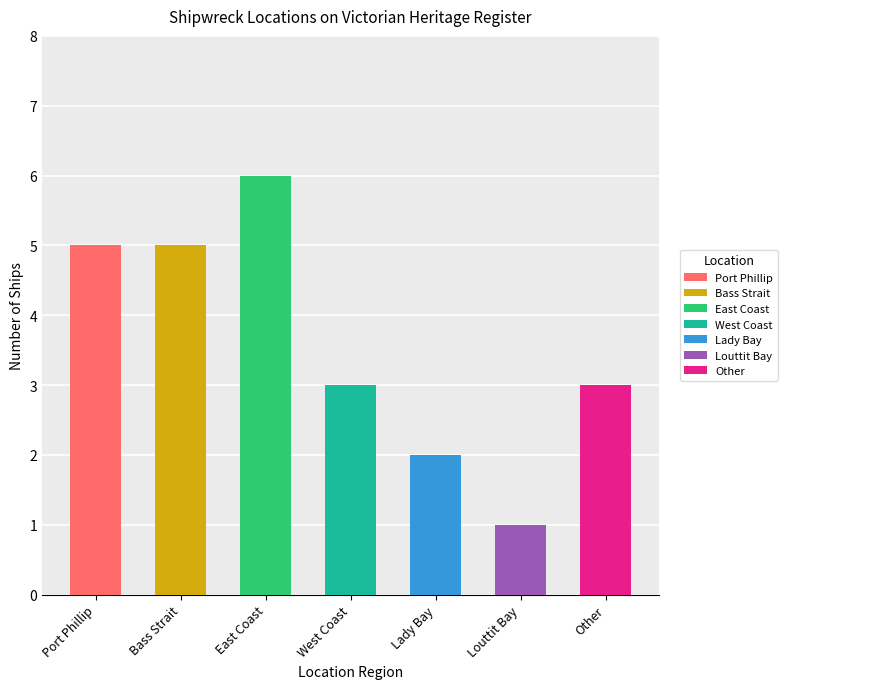

What is the value of the 5th bar from the left?

2